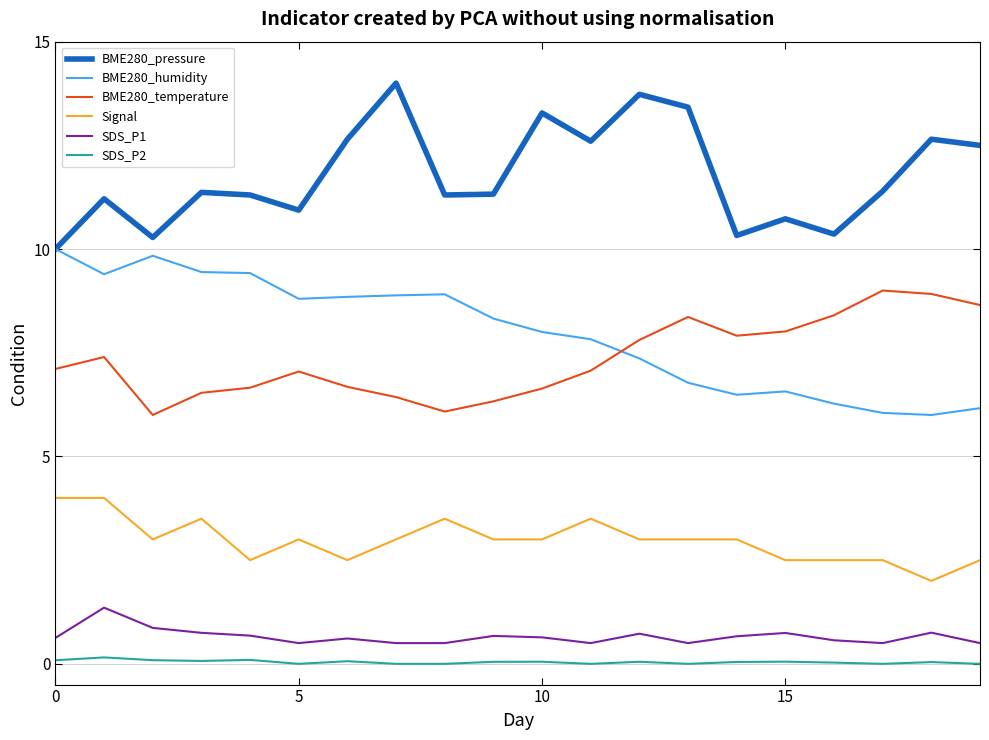

At how many categories does at least one series exceed 13?

4